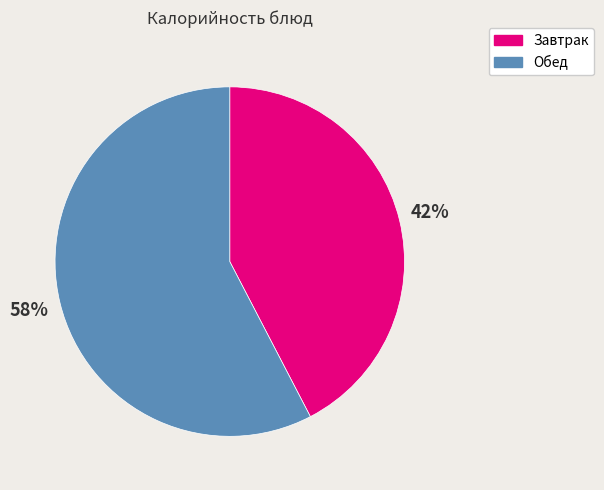

To the nearest percent, what percentage of the pie is Обед?

58%